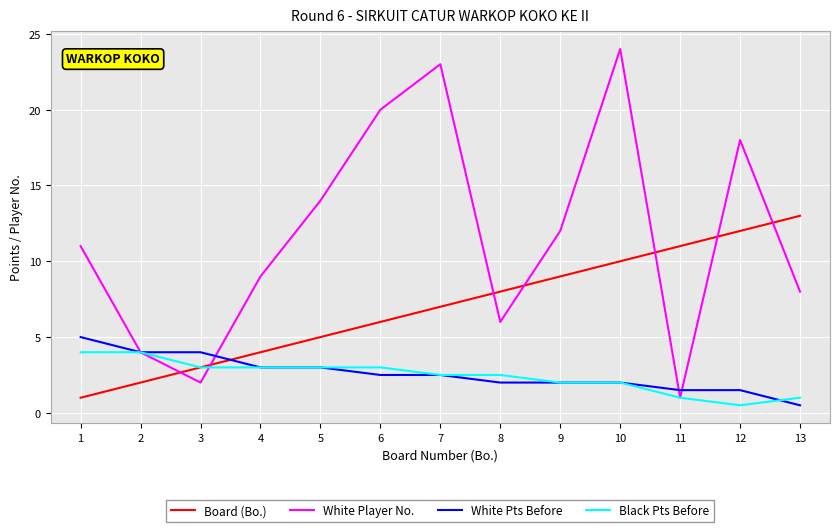

What is the sum of the Board (Bo.) values at 4 and 12?

16.0